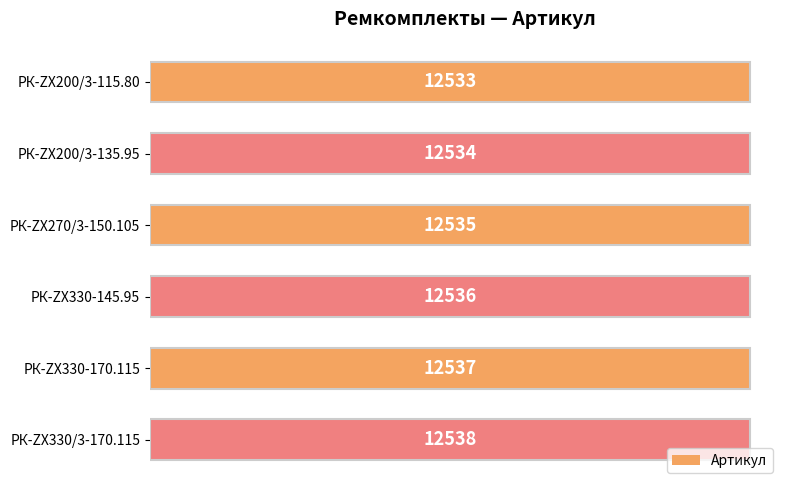

Approximately how many times larger is the value at РК-ZX330-170.115 compared to РК-ZX200/3-135.95?

1.0